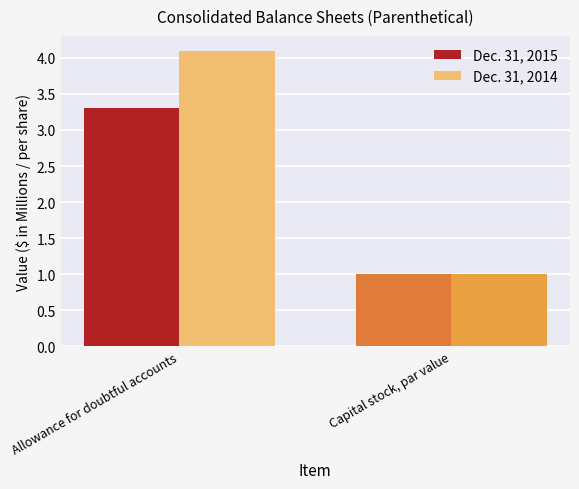

Reading left to right, list all the values displayed in this chart.

Dec. 31, 2015: 3.3	1.0
Dec. 31, 2014: 4.1	1.0